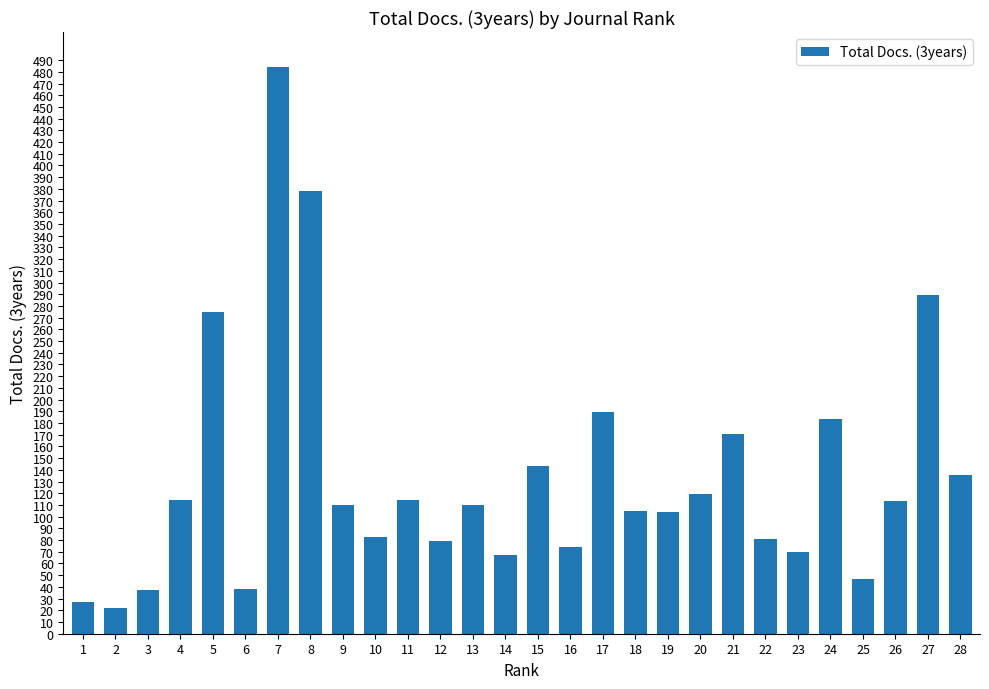

What is the value of the 4th bar from the left?

114